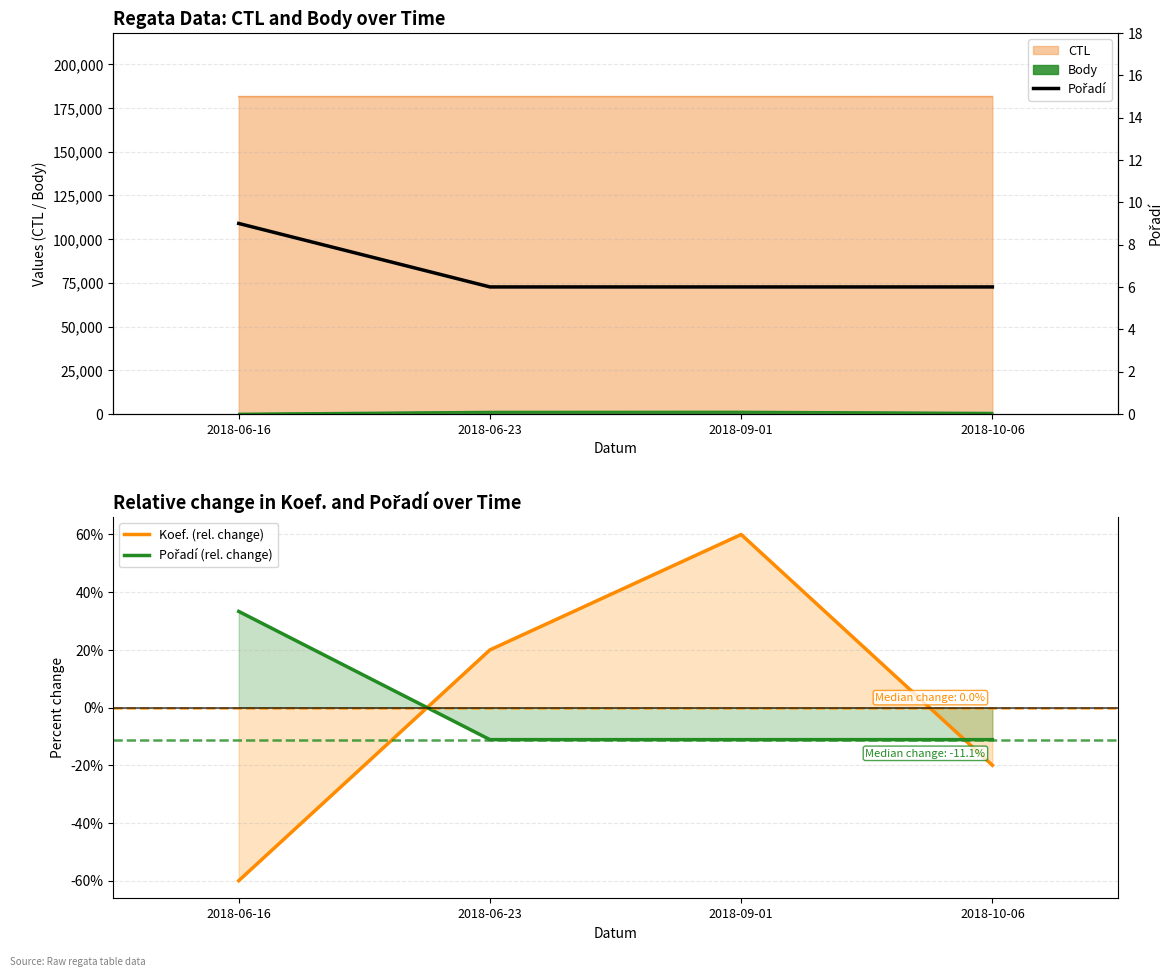

What position from the right is 2018-06-16?

4